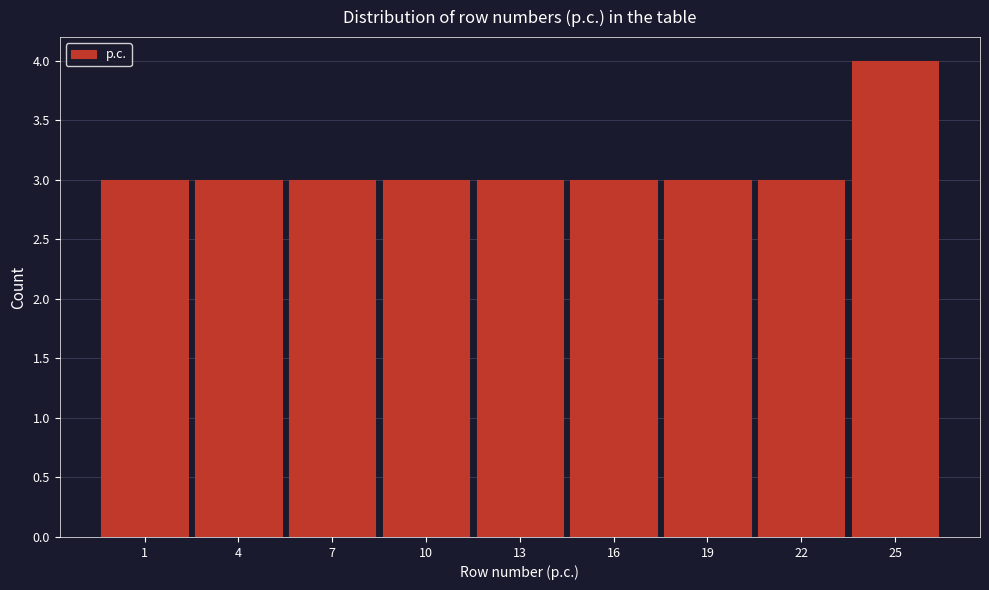

Reading left to right, list all the values displayed in this chart.

1=3	4=3	7=3	10=3	13=3	16=3	19=3	22=3	25=4